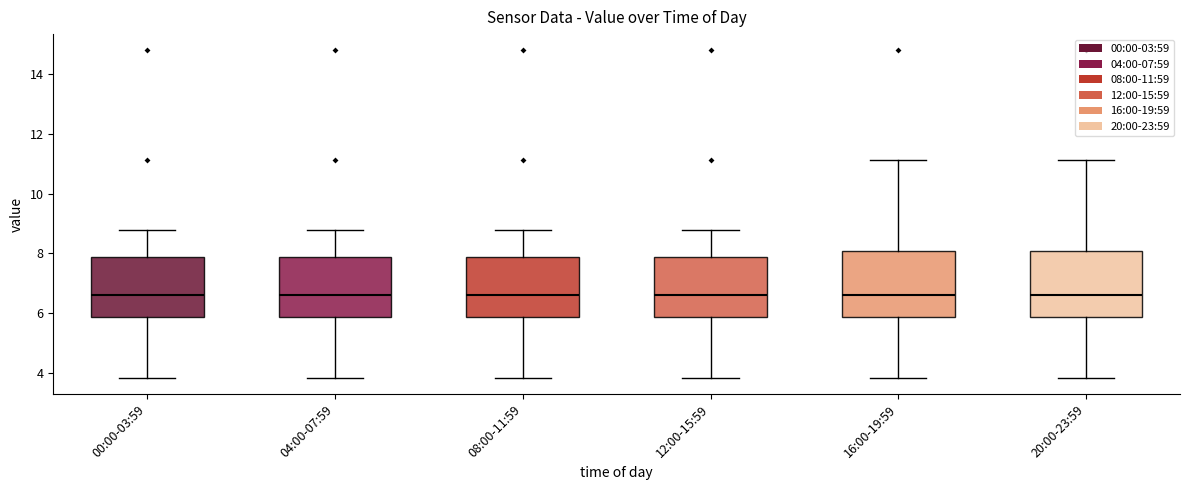

Where is the upper edge of the box for 16:00-19:59 on the y-axis? The values are not printed on the chart, so give them approximately, as read against the axis.

8.0